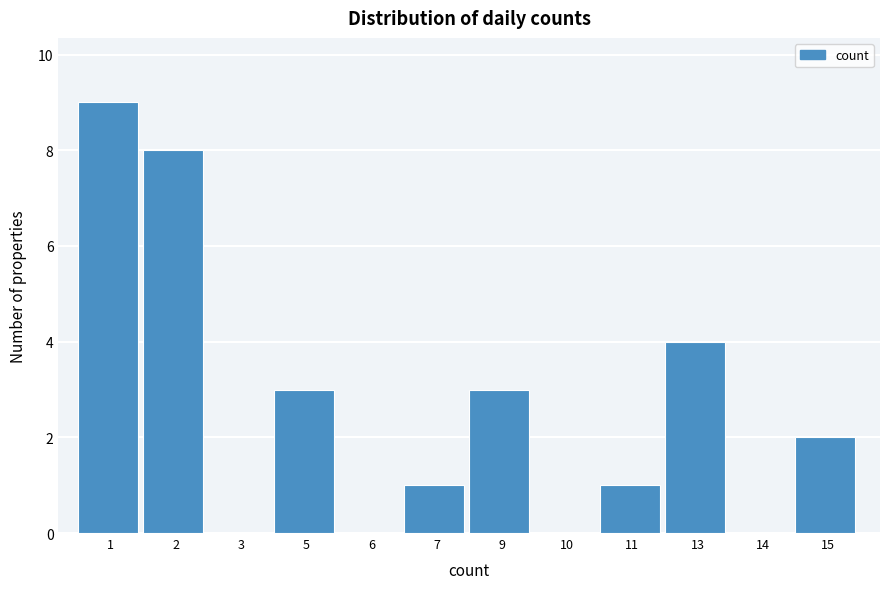

Reading left to right, extract all data points from this chart.

1=9	2=8	3=0	5=3	6=0	7=1	9=3	10=0	11=1	13=4	14=0	15=2